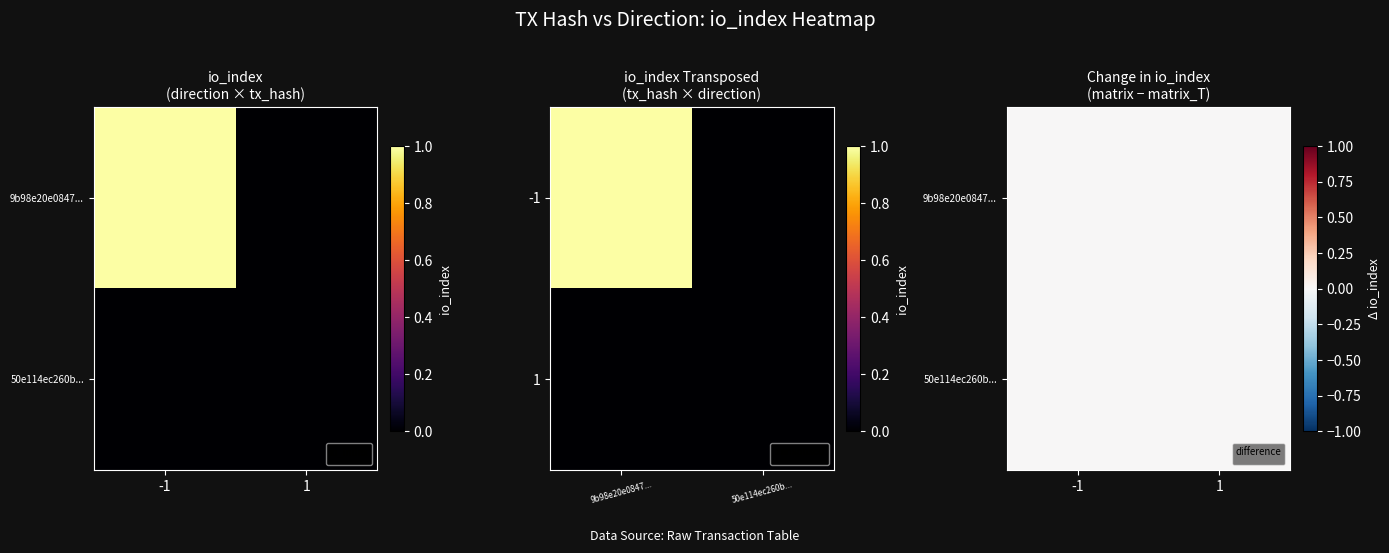

Which series has the largest total across all categories?

9b98e20e0847a2d5d2a4fcceb288bde79992b71